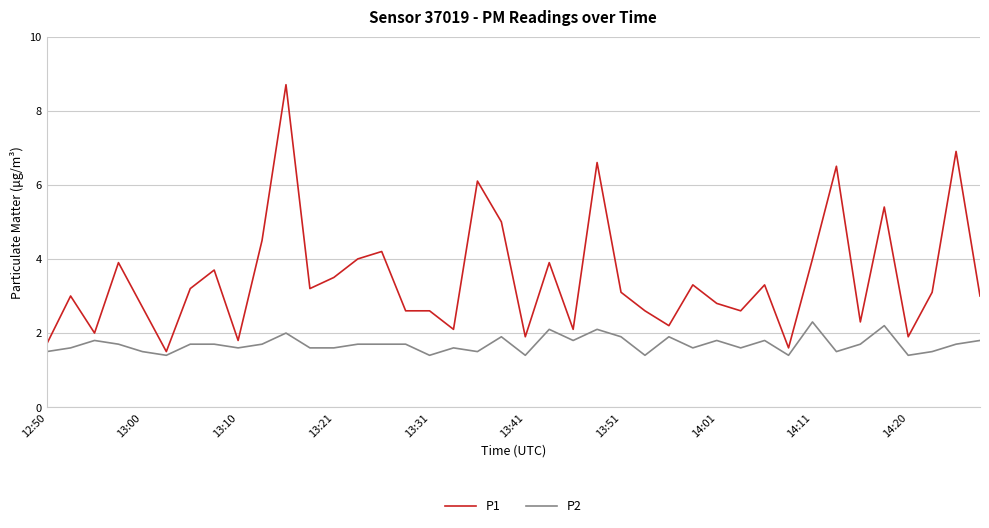

Which series has the largest total across all categories?

P1